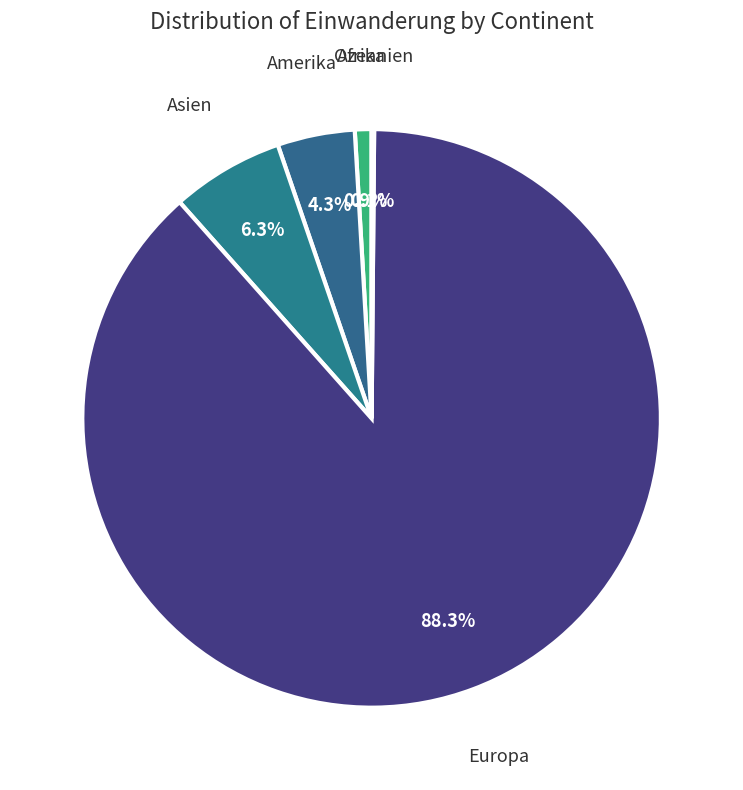

Is there any slice that represents more than half of the pie?

Yes